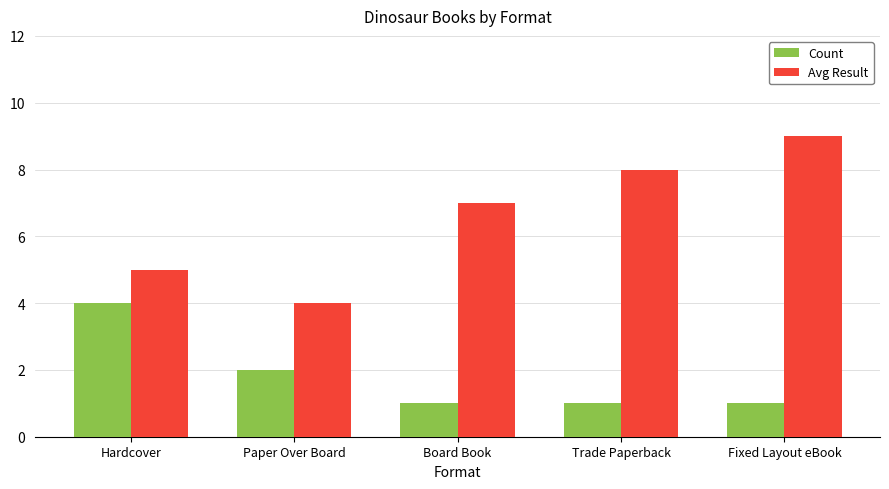

What is the highest value of the Avg Result series?

9